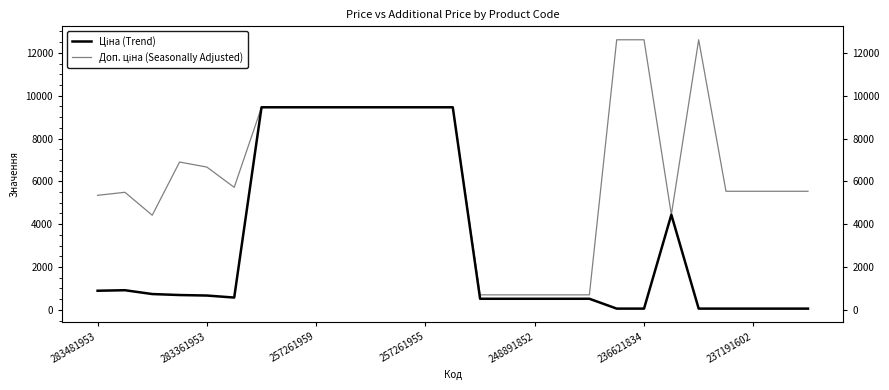

What are all the series names shown in the legend?

Ціна (Trend), Доп. ціна (Seasonally Adjusted)